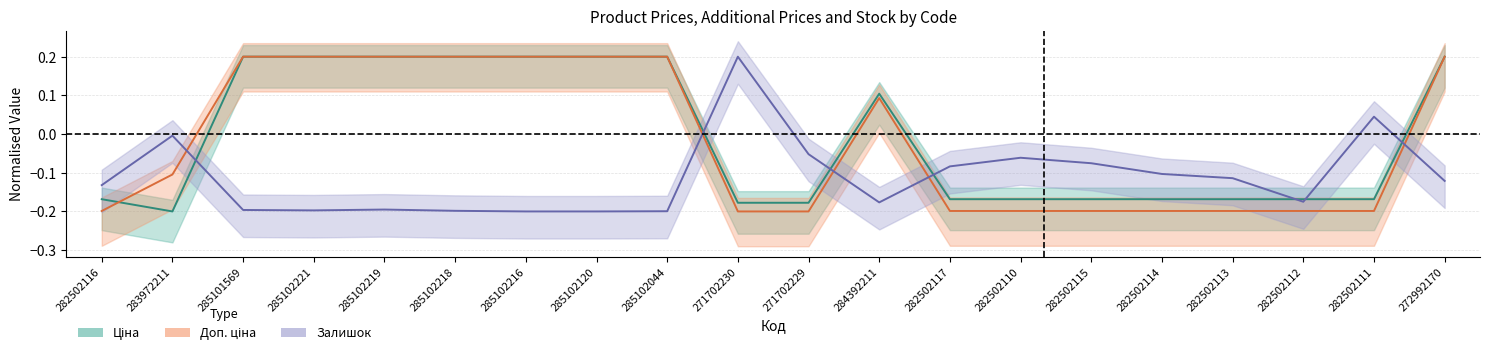

How many interior local peaks does the Доп. ціна series have?

1